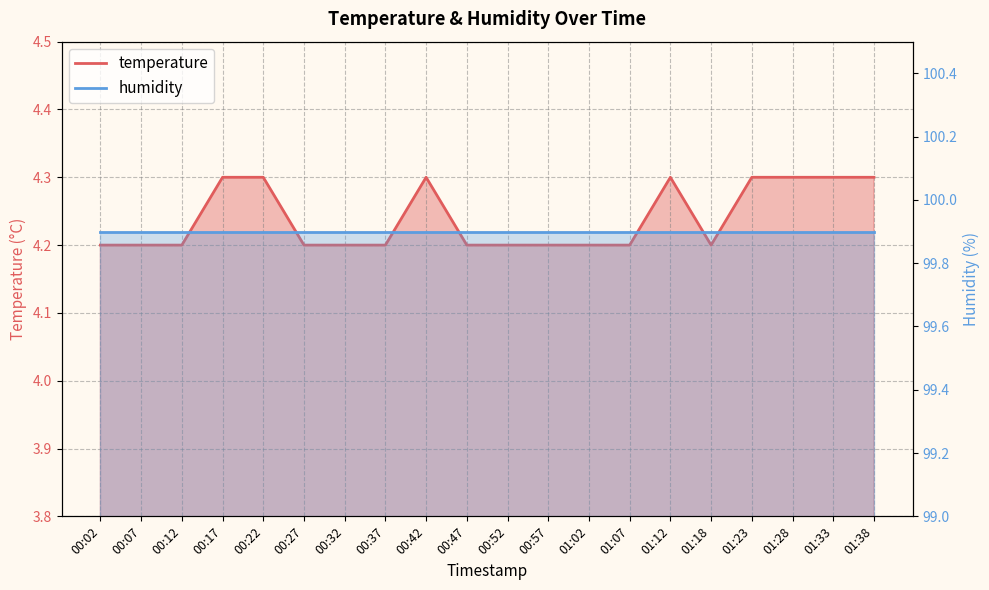

What is the difference between the maximum and minimum values?

0.1